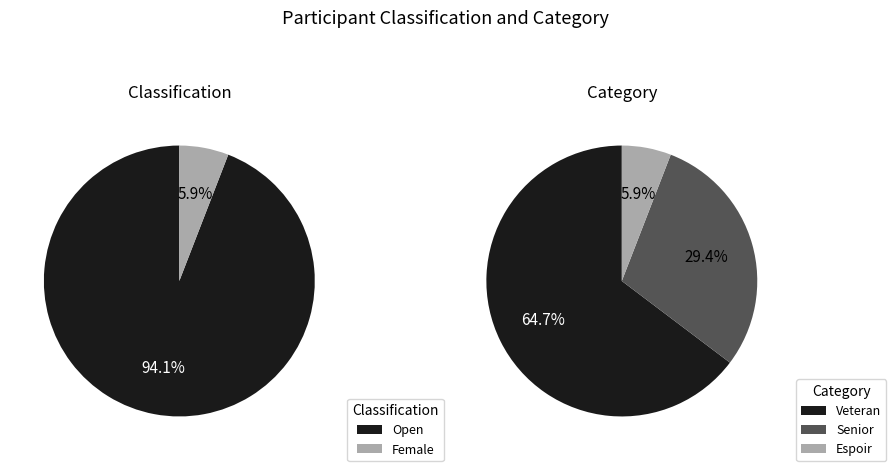

Rank the categories by value from lowest to highest.

Female, Espoir, Senior, Veteran, Open